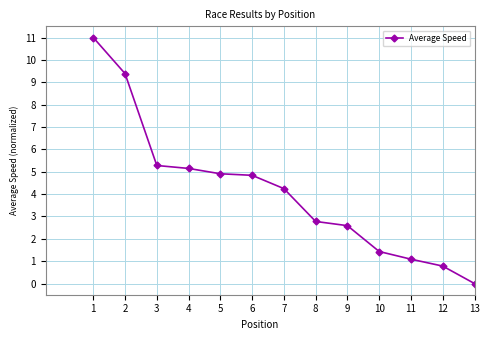

At which category does the chart reach its minimum across all series?

13